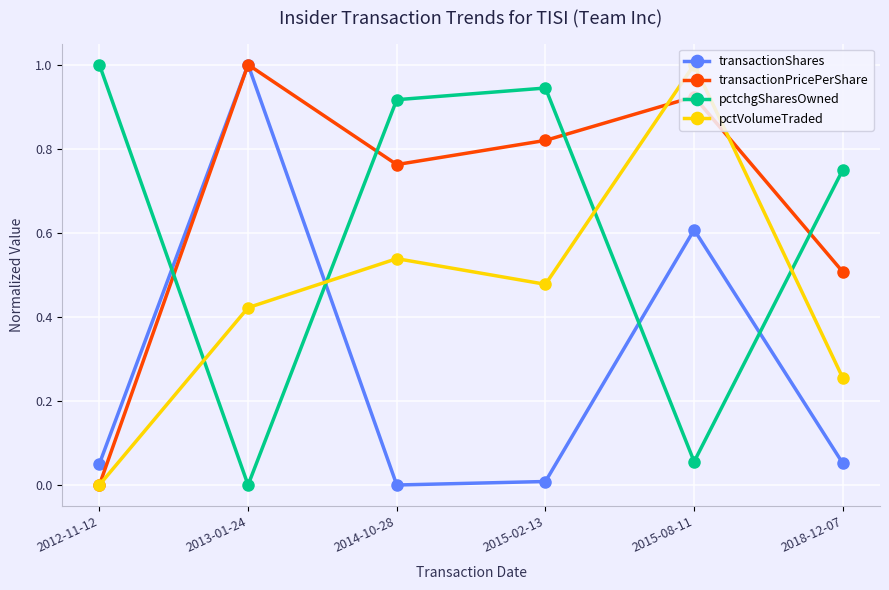

True or false: transactionShares has more than 1 interior local peaks.

True